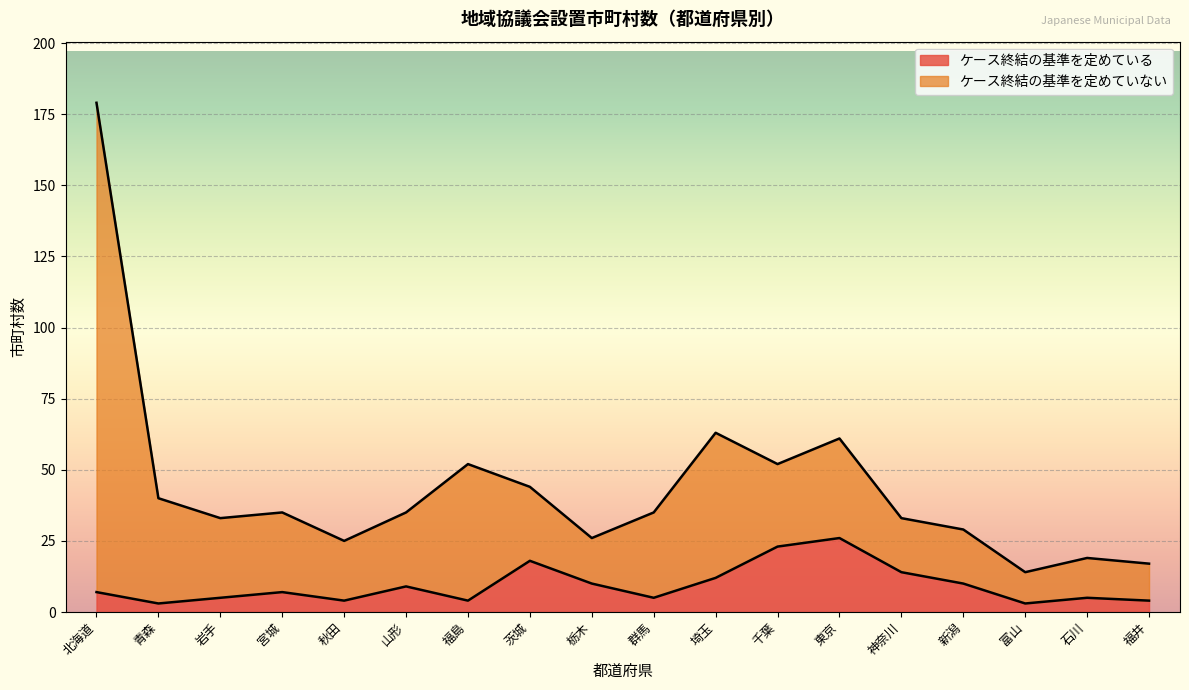

In ケース終結の基準を定めている, how many points are lower than both neighbors (excluding endpoints)?

5